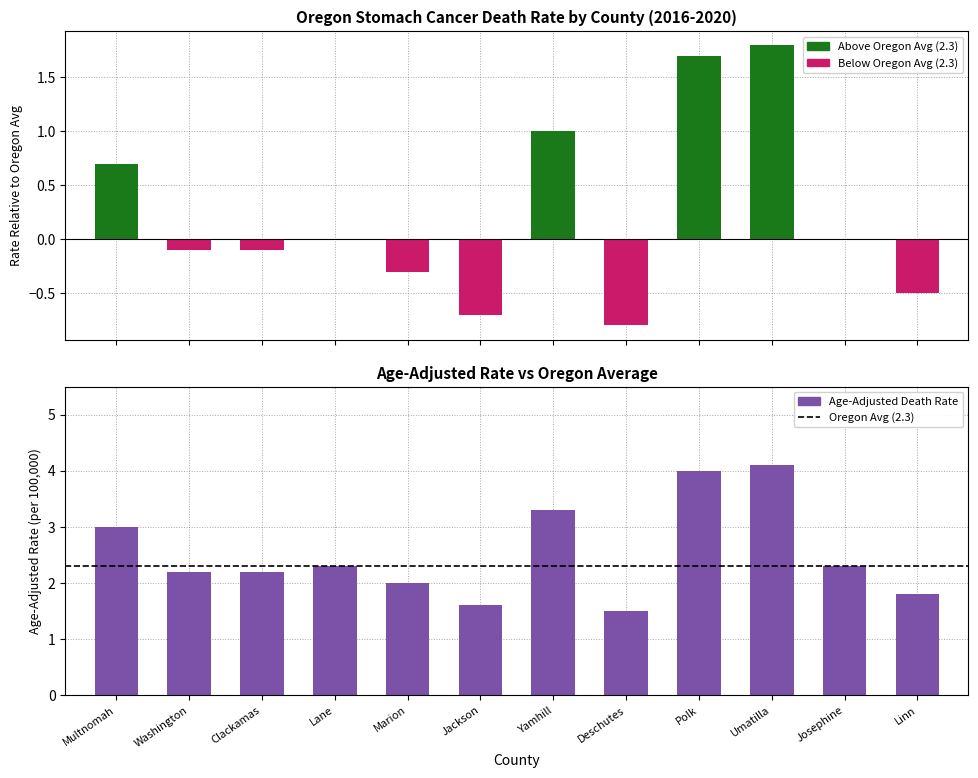

List the series in order of their overall mean, lowest first.

Oregon Avg, Age-Adjusted Death Rate